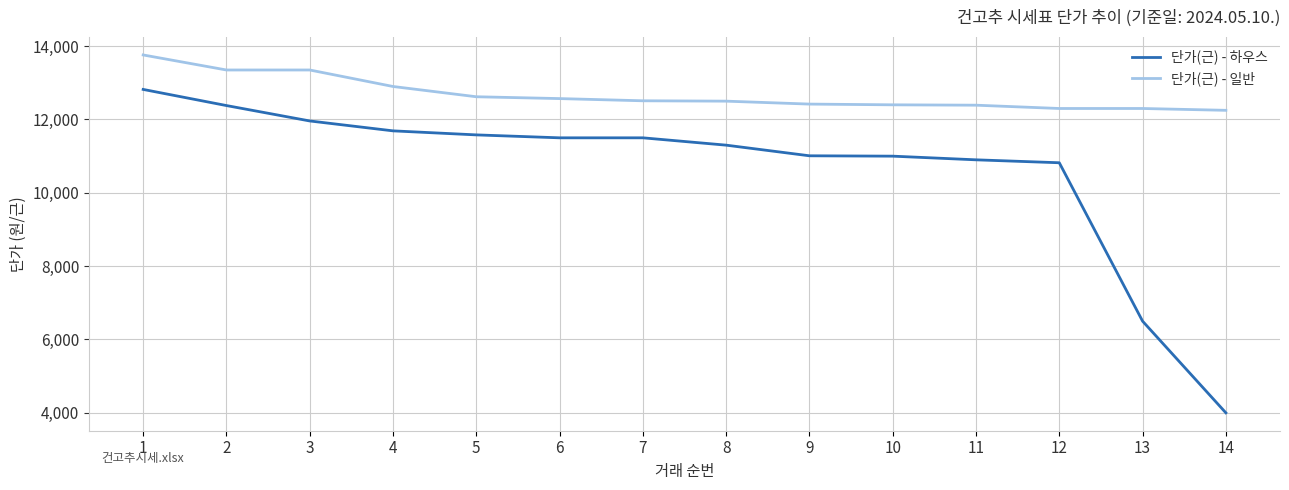

Rank the series by their maximum value, from highest to lowest.

단가(근) - 일반, 단가(근) - 하우스